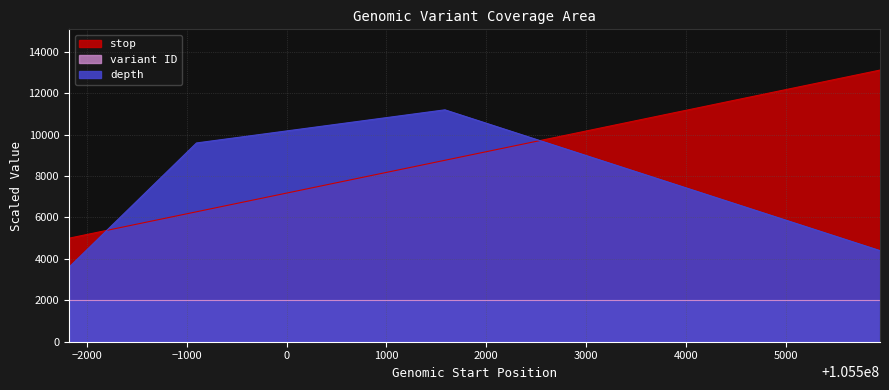

Reading left to right, transcribe all the data shown in this chart.

stop: 105497822=5000.0	105499098=6276.0	105501585=8763.0	105505942=13120.0
depth: 105497822=3600.0	105499098=9600.0	105501585=11200.0	105505942=4400.0
variant ID: 105497822=2000.0	105499098=2000.0	105501585=2000.0	105505942=2000.0